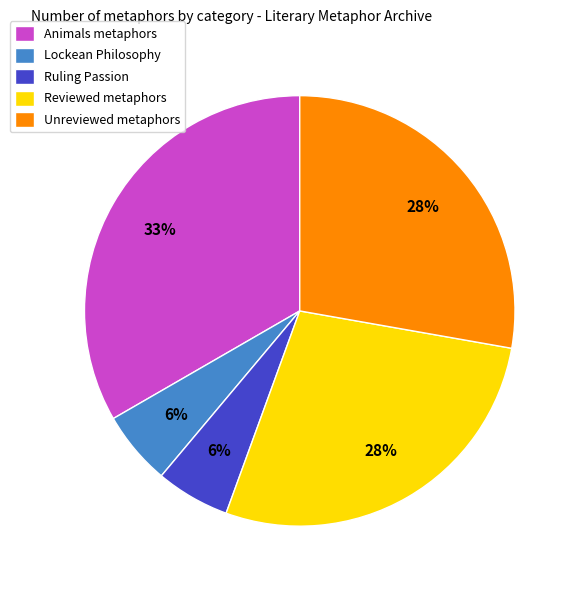

Which has a higher value, Animals metaphors or Reviewed metaphors?

Animals metaphors